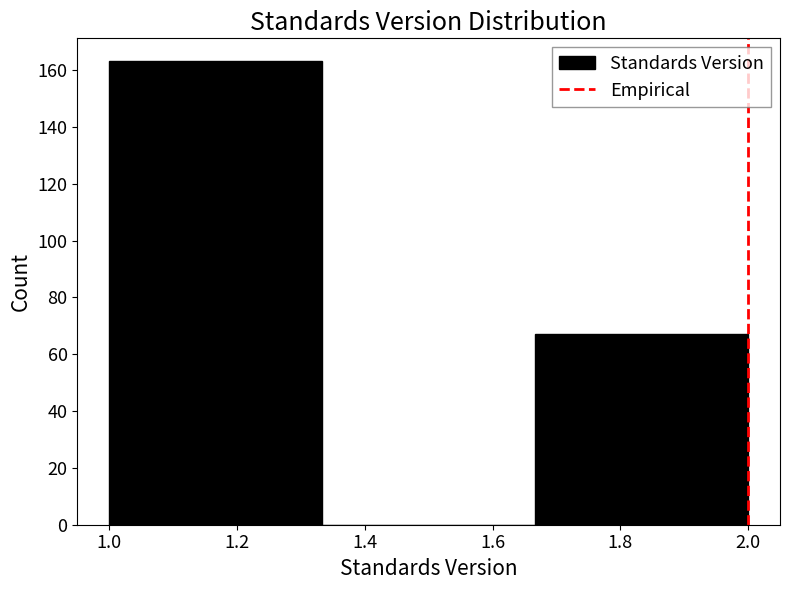

What is the height of the bar covering 1.66 to 2.00 on the x-axis? Neither the bar edges nor the heights are printed on the chart, so give them approximately, as read against the axes.

68